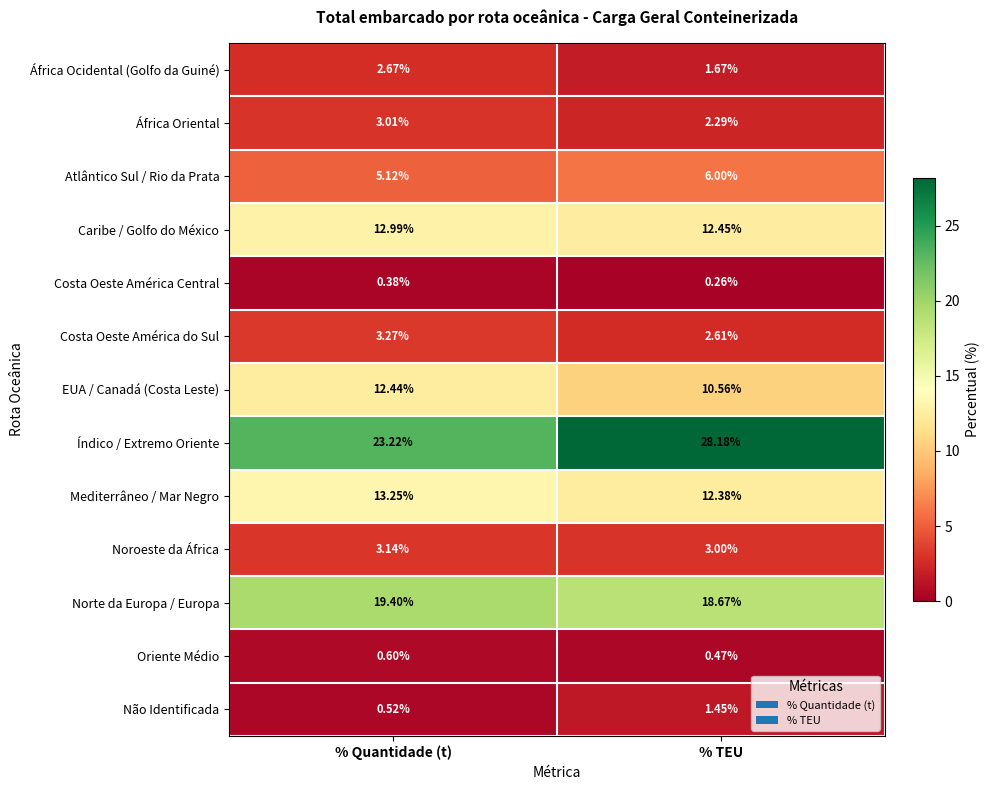

Is the value of Costa Oeste América Central at % TEU greater than the value of África Ocidental (Golfo da Guiné) at % Quantidade (t)?

No